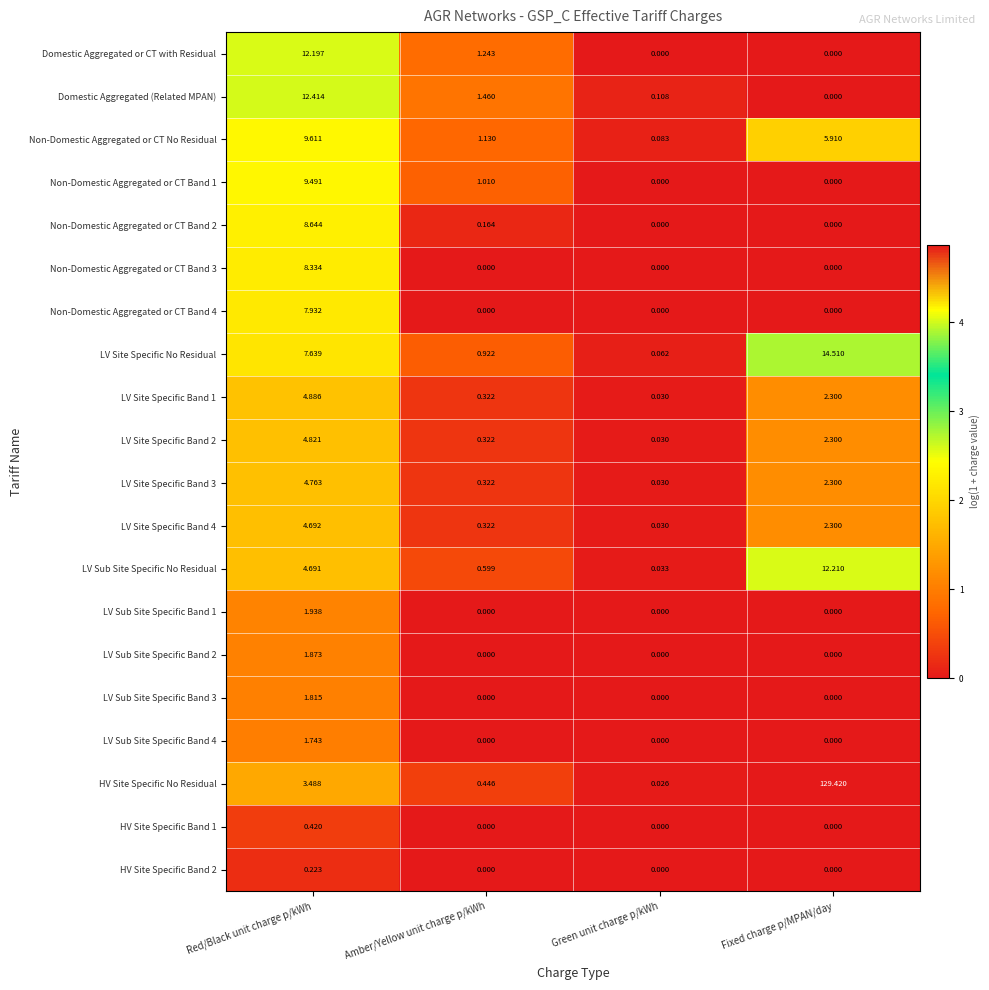

At which label is Non-Domestic Aggregated or CT No Residual closest to 4?

Fixed charge p/MPAN/day